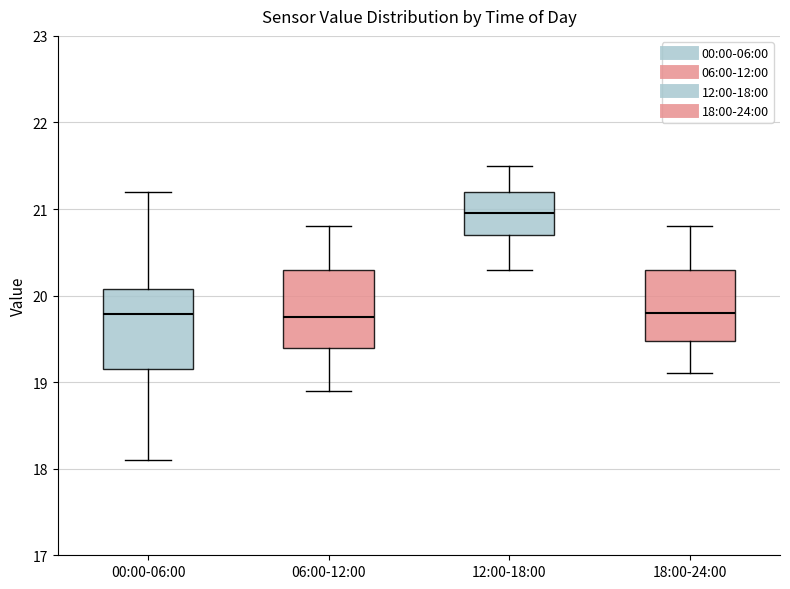

Reading left to right, read every box against the y-axis: the position of its median line, the range the box covers, and the ends of its whiskers. The values are not printed on the chart, so give them approximately, as read against the axis.

00:00-06:00: median 19.8, box 19.2 to 20.1, whiskers 18.1 to 21.2
06:00-12:00: median 19.8, box 19.4 to 20.3, whiskers 18.9 to 20.8
12:00-18:00: median 21.0, box 20.7 to 21.2, whiskers 20.3 to 21.5
18:00-24:00: median 19.8, box 19.5 to 20.3, whiskers 19.1 to 20.8